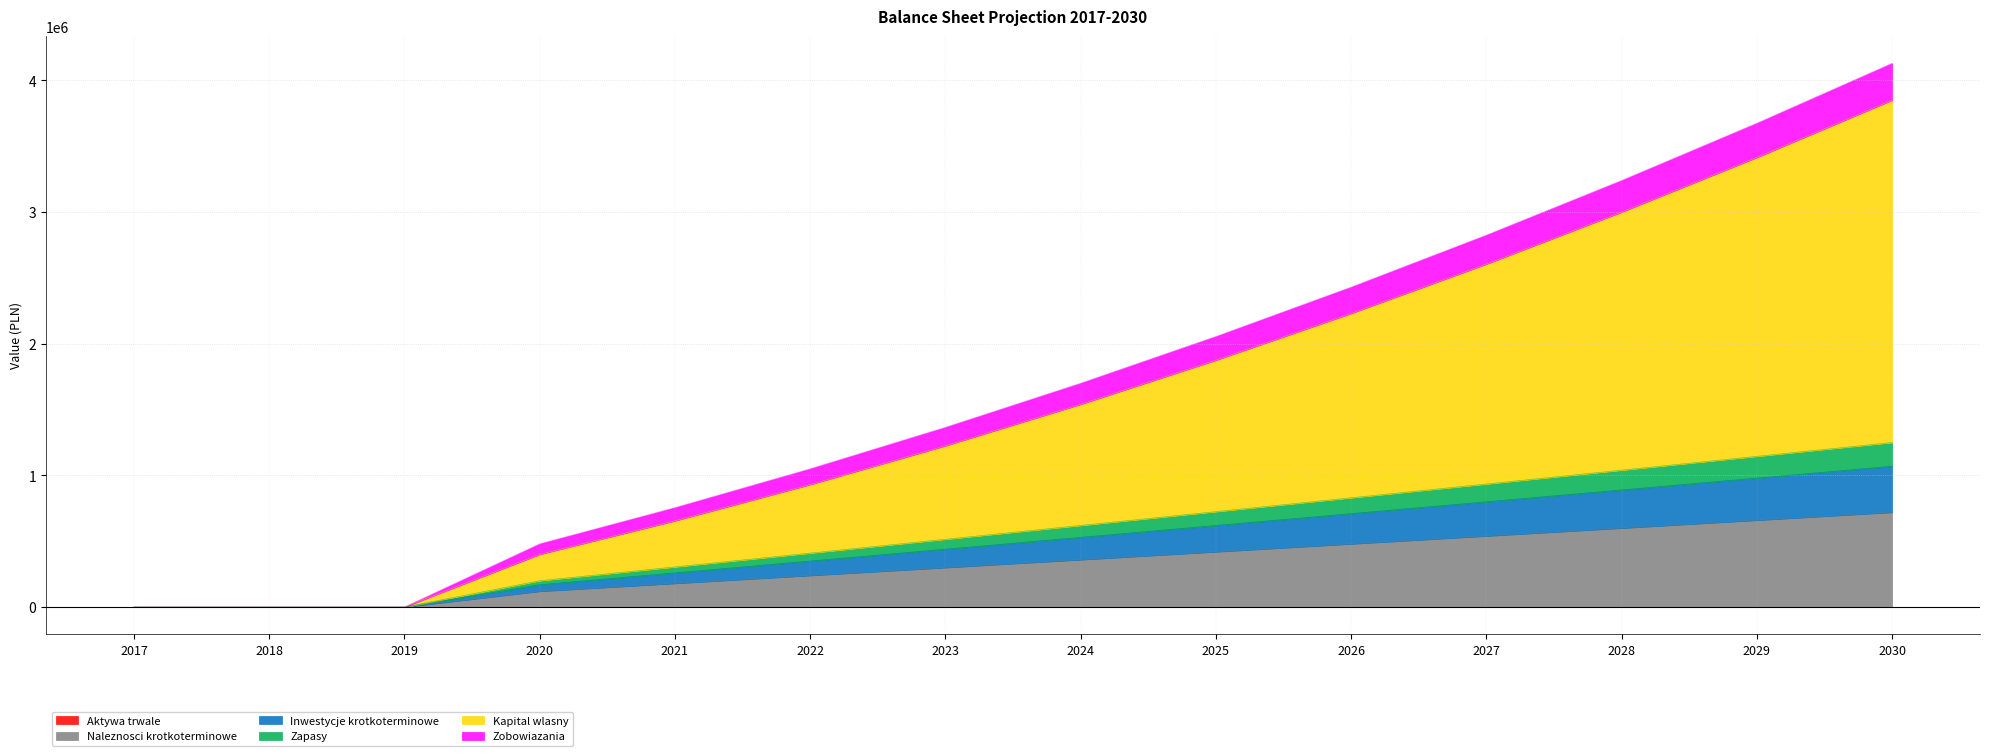

What is the highest value of the Naleznosci krotkoterminowe series?

720000